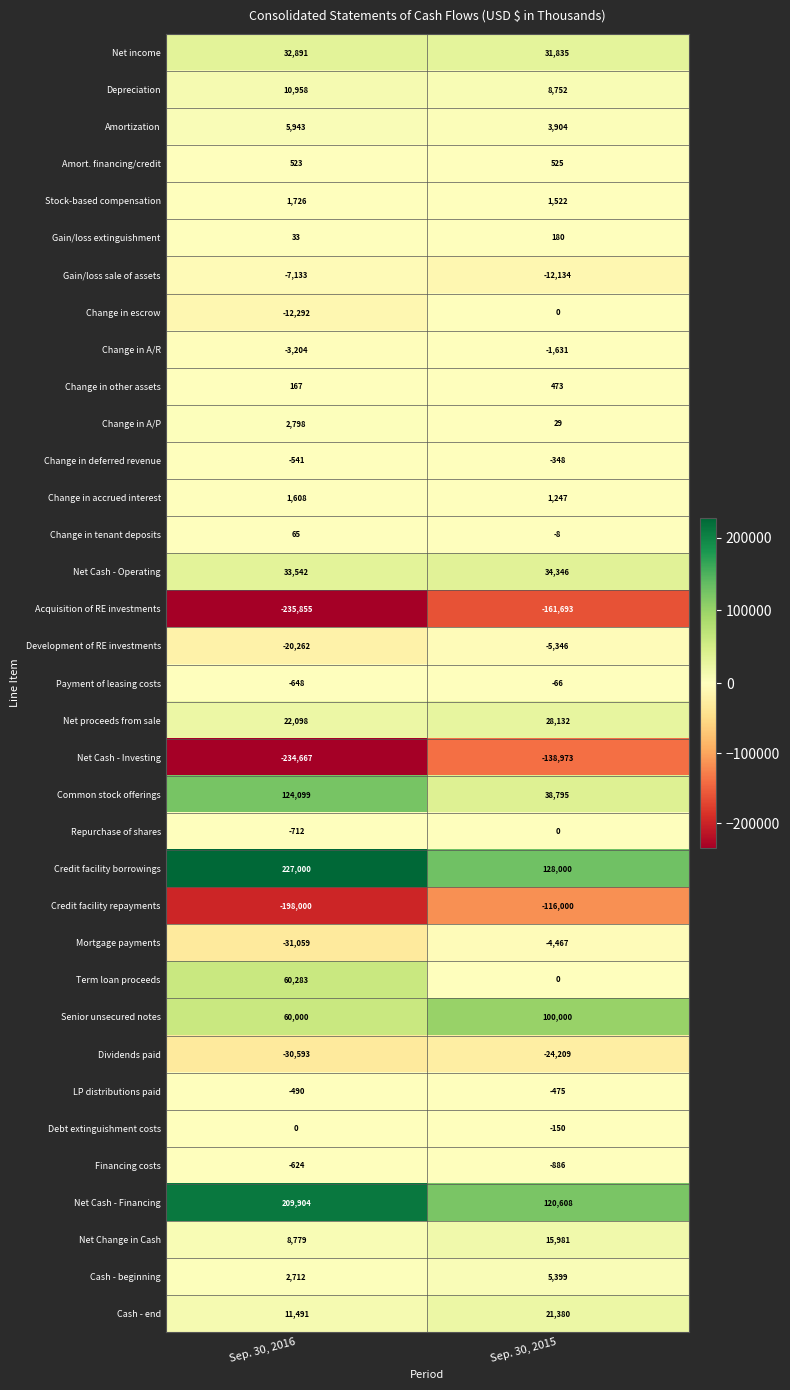

What is the difference between the maximum and minimum values in the Depreciation series?

2206